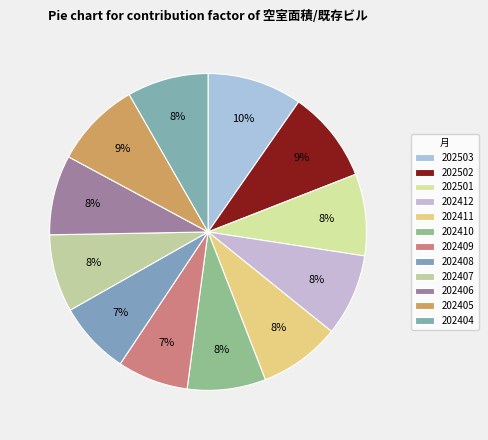

To the nearest percent, what is the average slice percentage?

8%